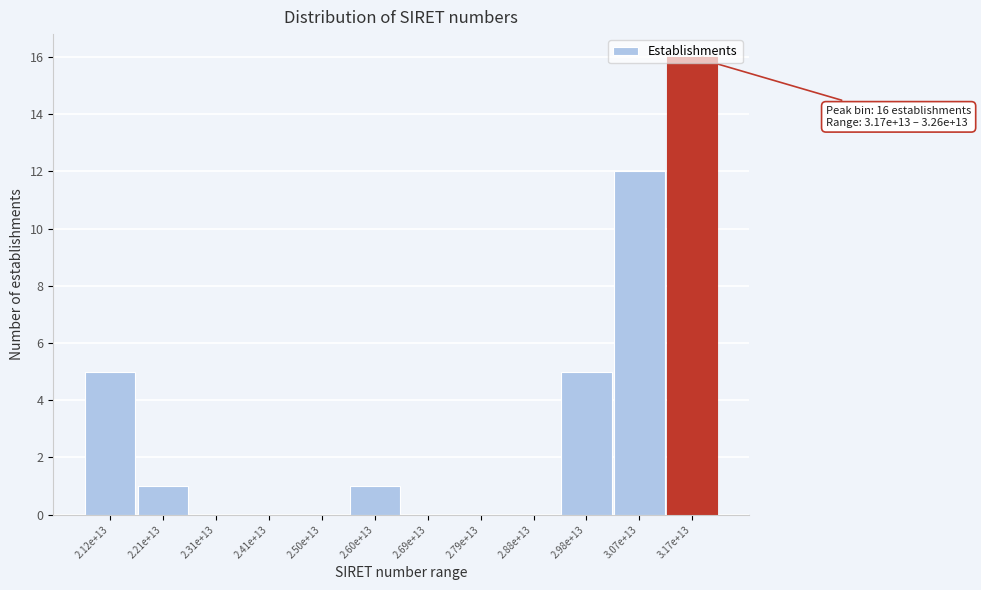

Which label corresponds to the largest value in the chart?

3.17e+13